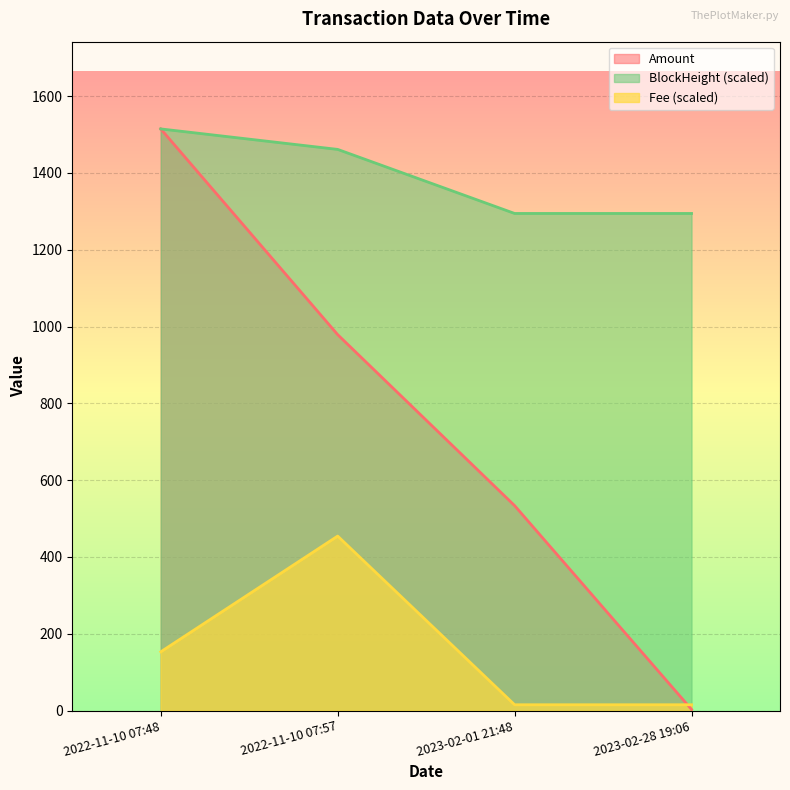

What position from the right is 2022-11-10 07:48?

4